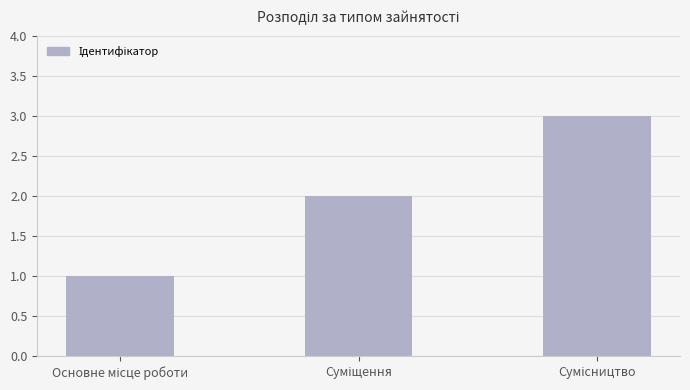

What is the maximum value shown in the chart?

3